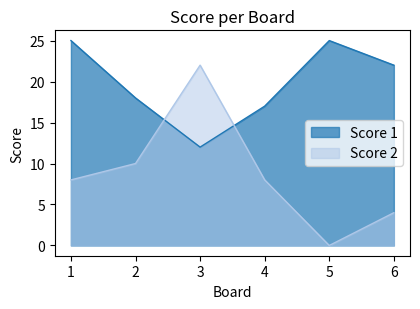

What is the maximum value shown in the chart?

25